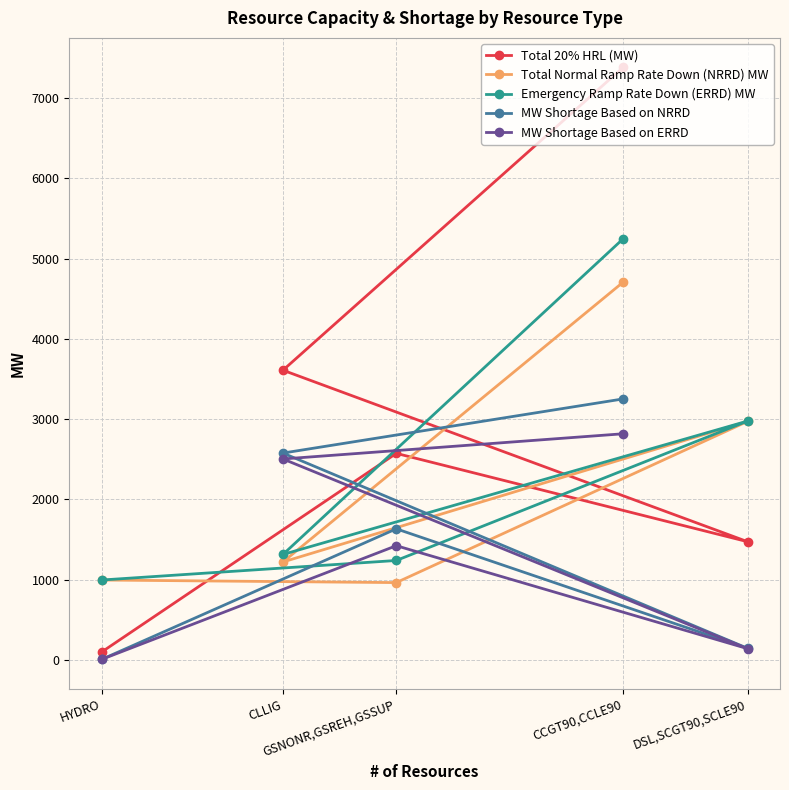

What is the value of the MW Shortage Based on NRRD point at the 5th from the left?

143.6